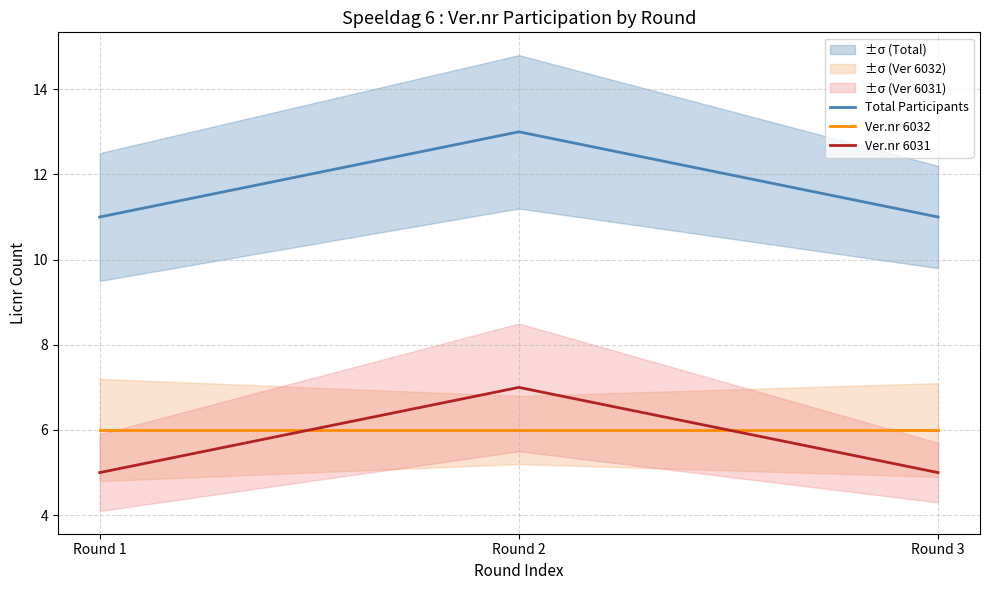

Is the value of Total Participants at Round 1 greater than the value of Ver.nr 6031 at Round 2?

Yes